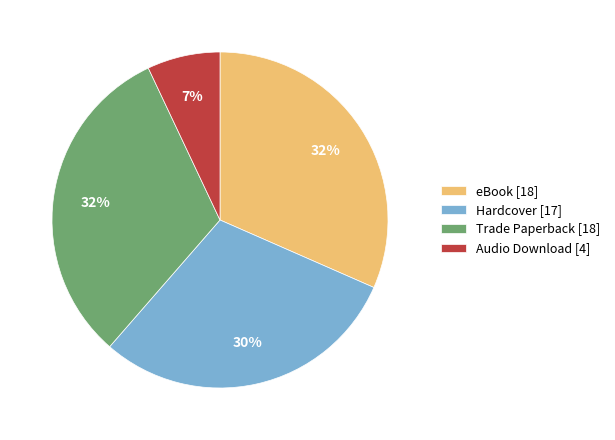

Does Hardcover [17] account for over 50% of the chart?

No